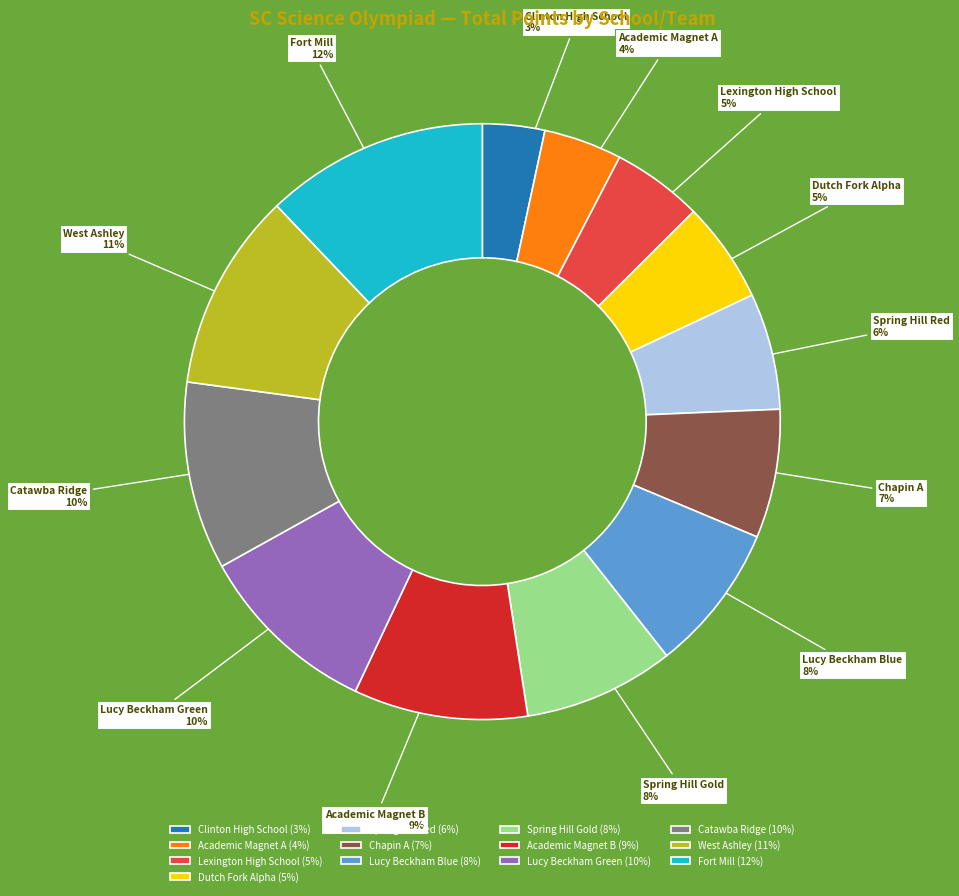

What is the smallest slice in the pie chart?

Clinton High School